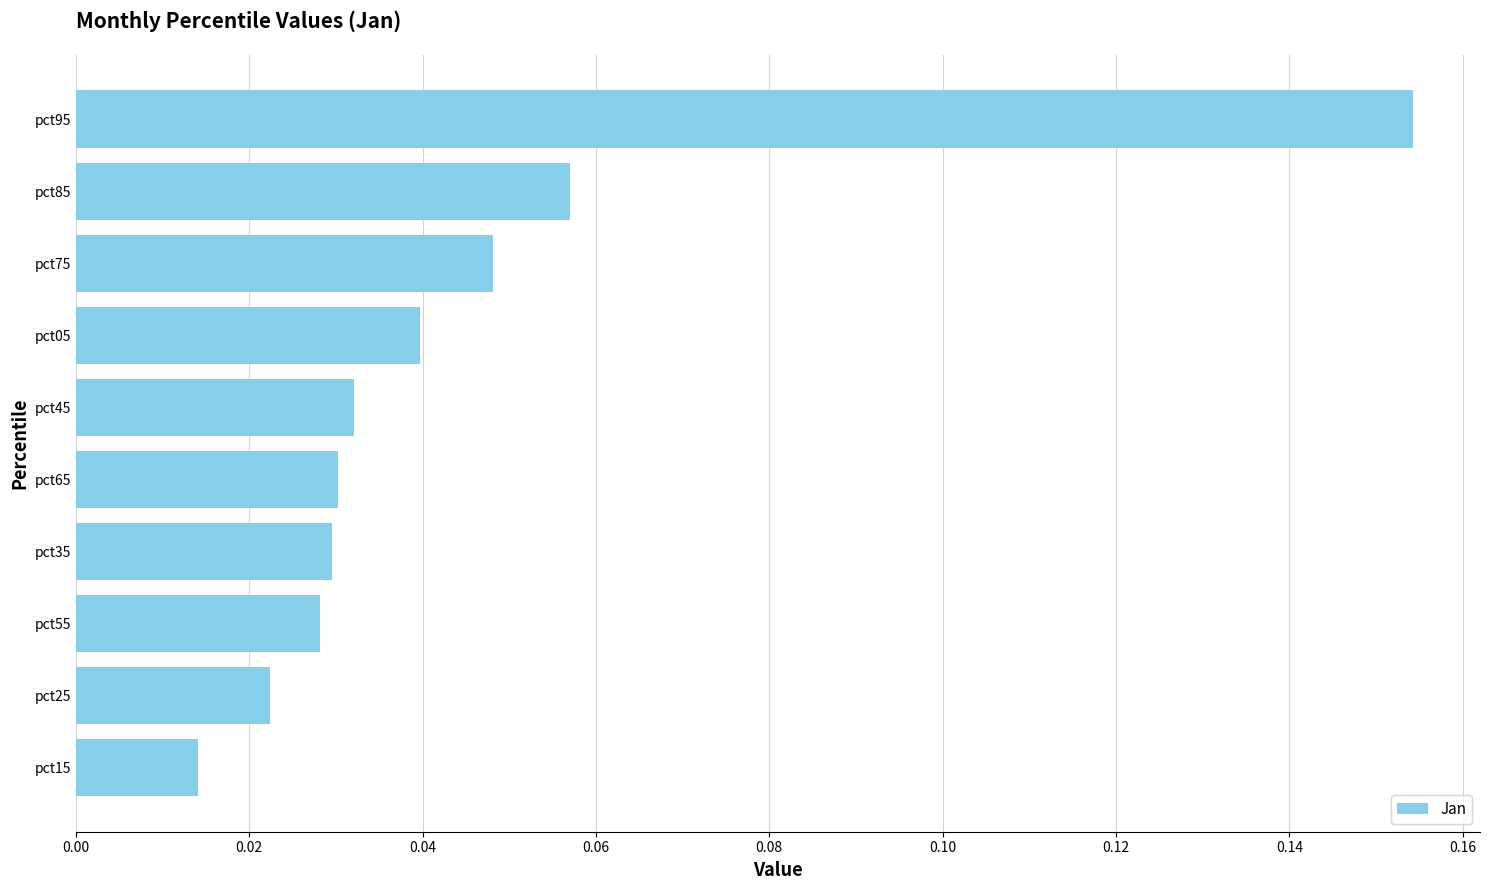

Count the values in the range 0 to 1.

10